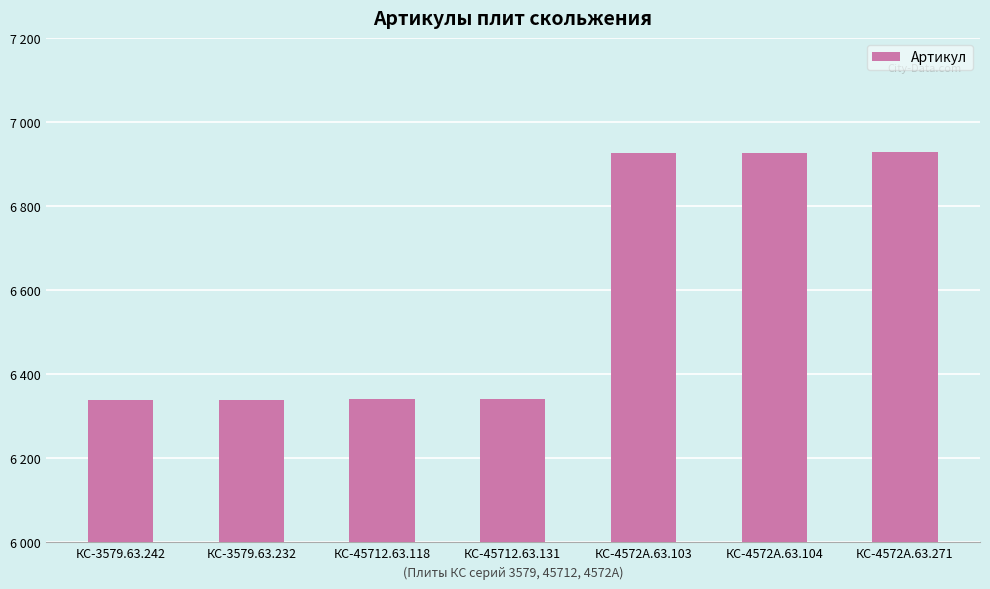

Are the bars horizontal?

No